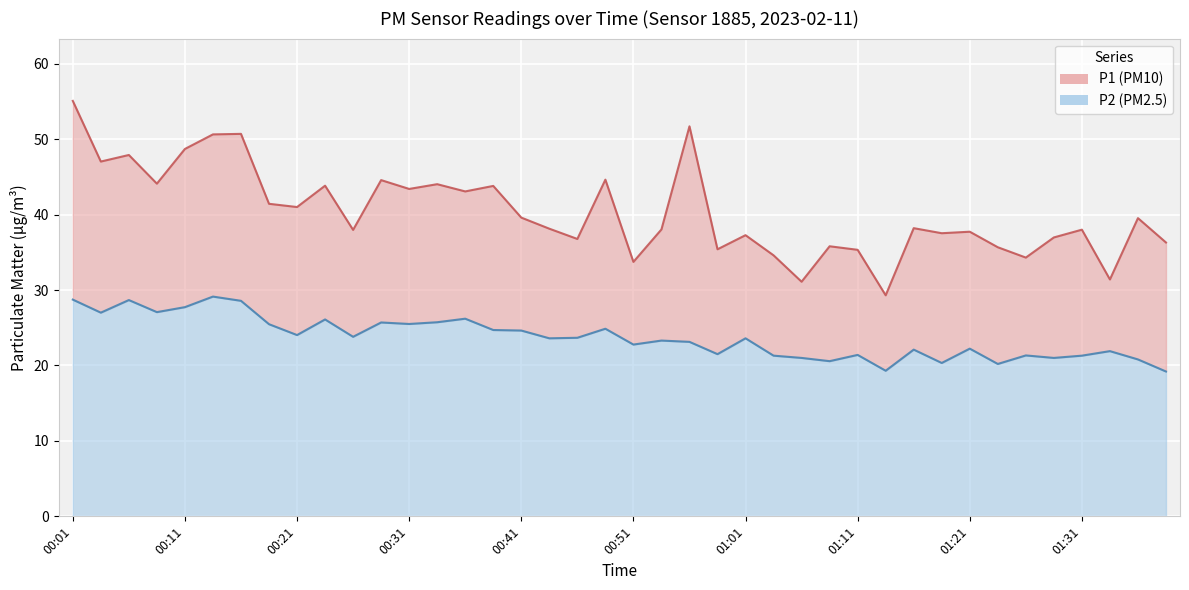

How many interior local valleys does the P1 series have?

14